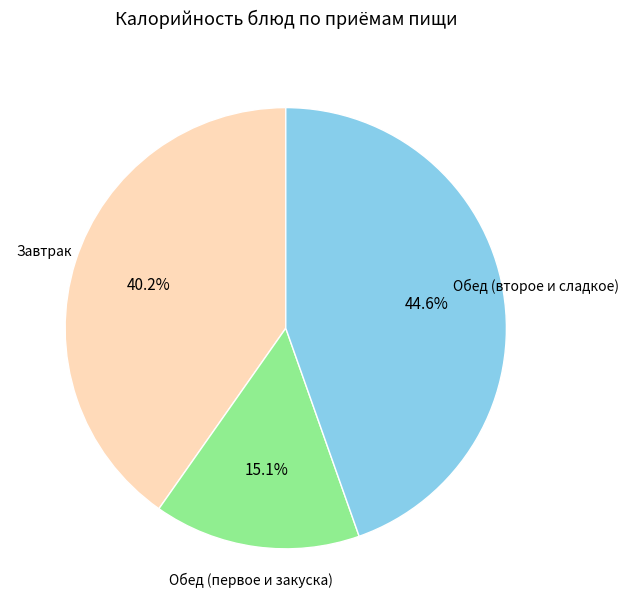

Is there a majority slice in this chart?

No